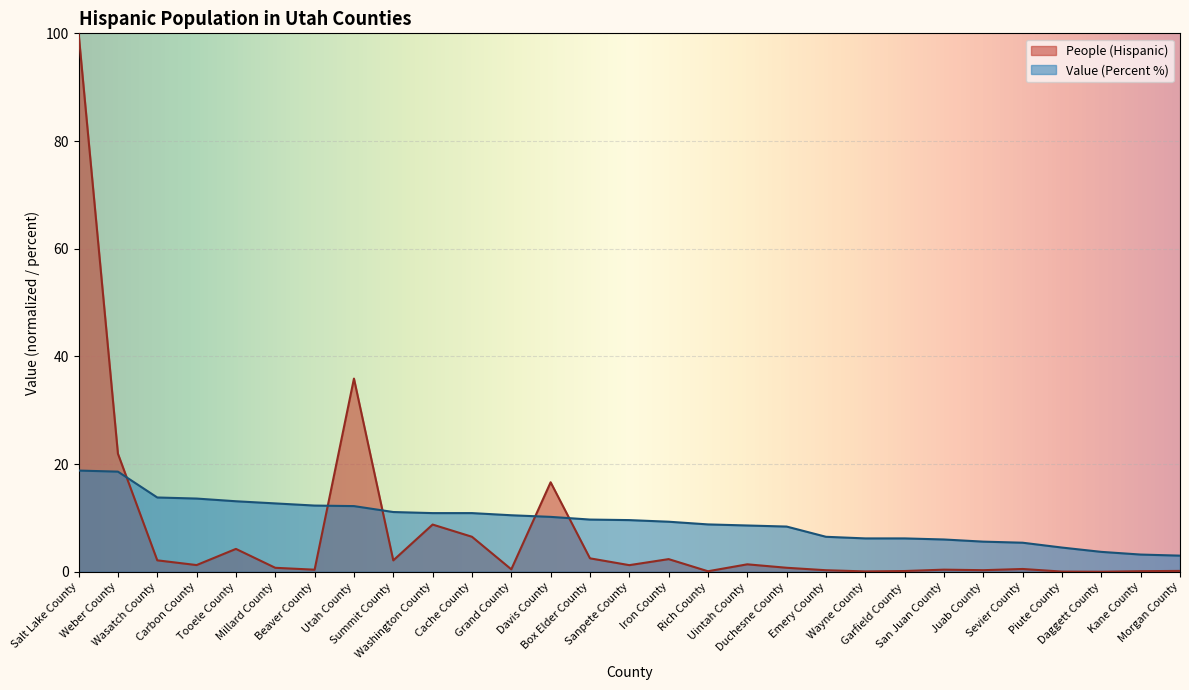

What position from the left is Tooele County?

5